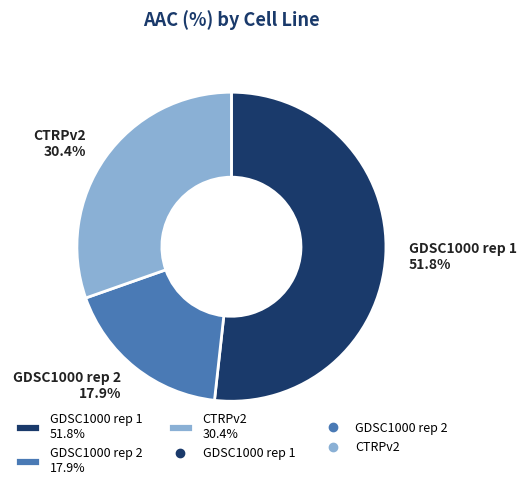

What is the ratio of the value at CTRPv2 to the value at GDSC1000 rep 1?

0.6